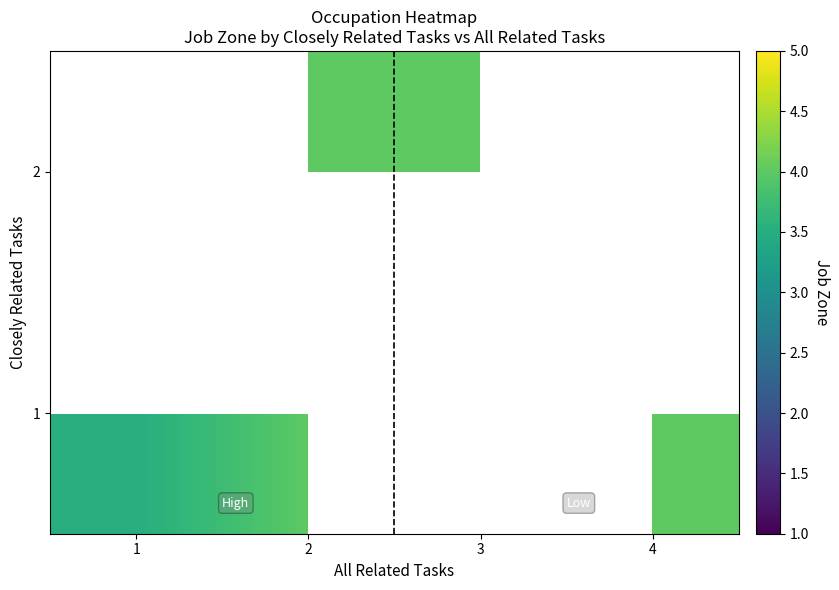

Rank the series by their average value, from highest to lowest.

1, 2